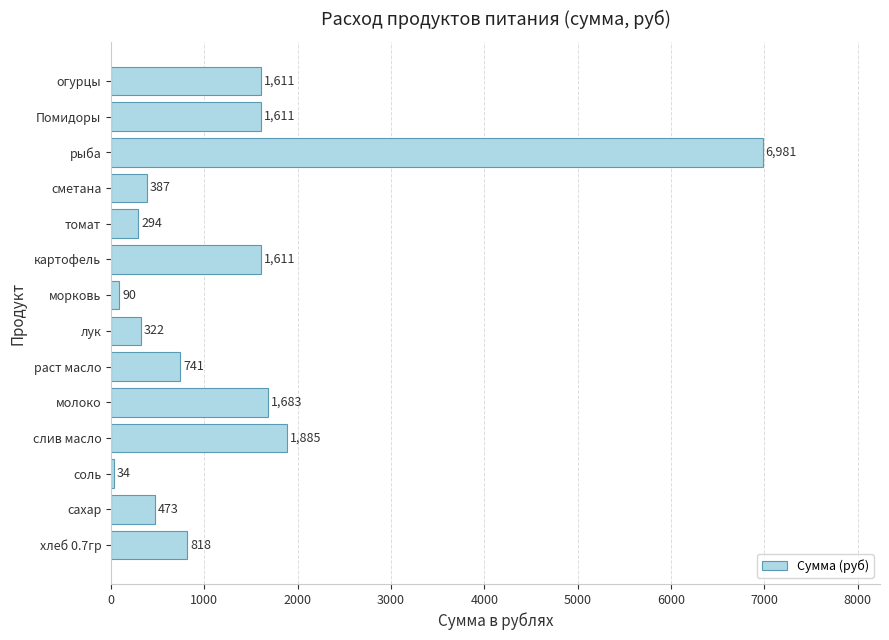

Is it true that the value at молоко is 1682.6?

True